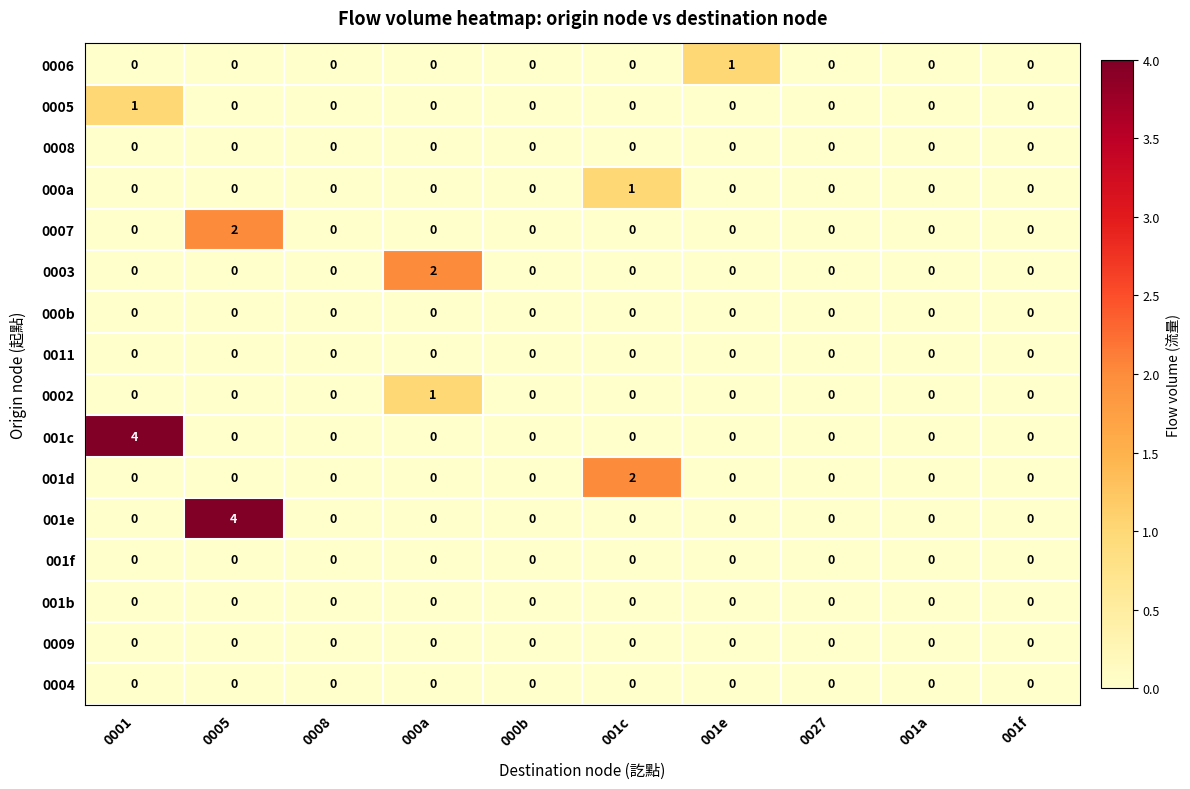

Which series changed the most between 0001 and 001e?

001c